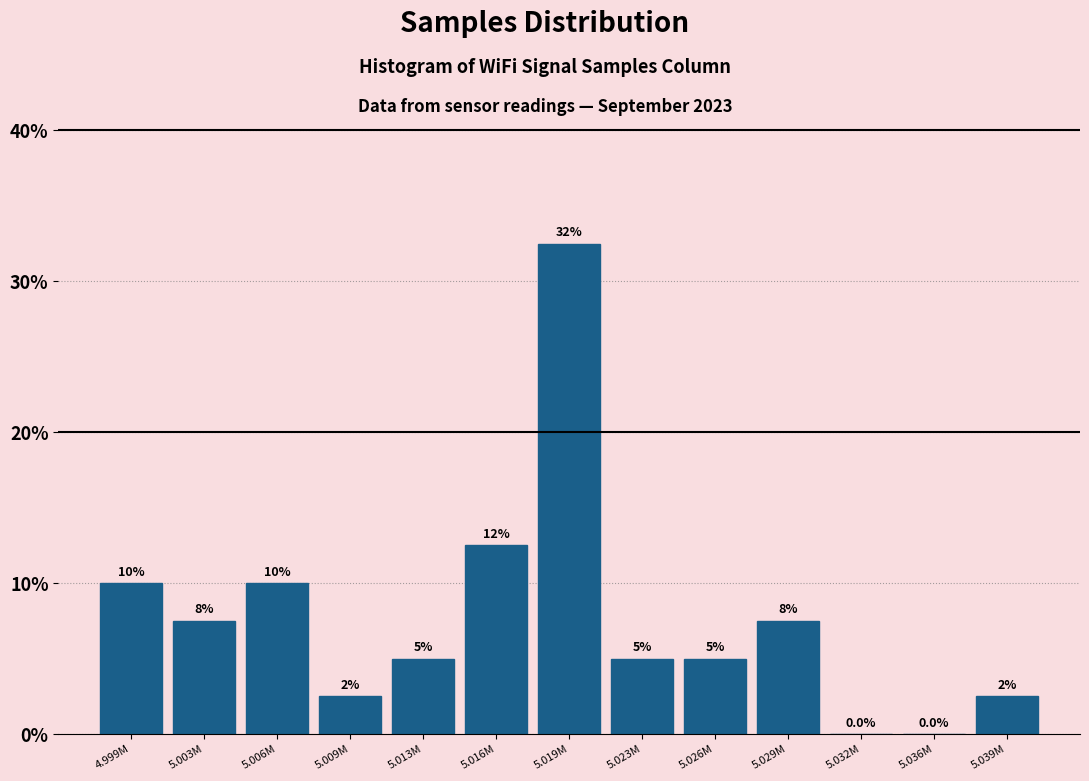

Reading left to right, list all the values displayed in this chart.

4.999M=10.0	5.003M=7.5	5.006M=10.0	5.009M=2.5	5.013M=5.0	5.016M=12.5	5.019M=32.5	5.023M=5.0	5.026M=5.0	5.029M=7.5	5.032M=0.0	5.036M=0.0	5.039M=2.5